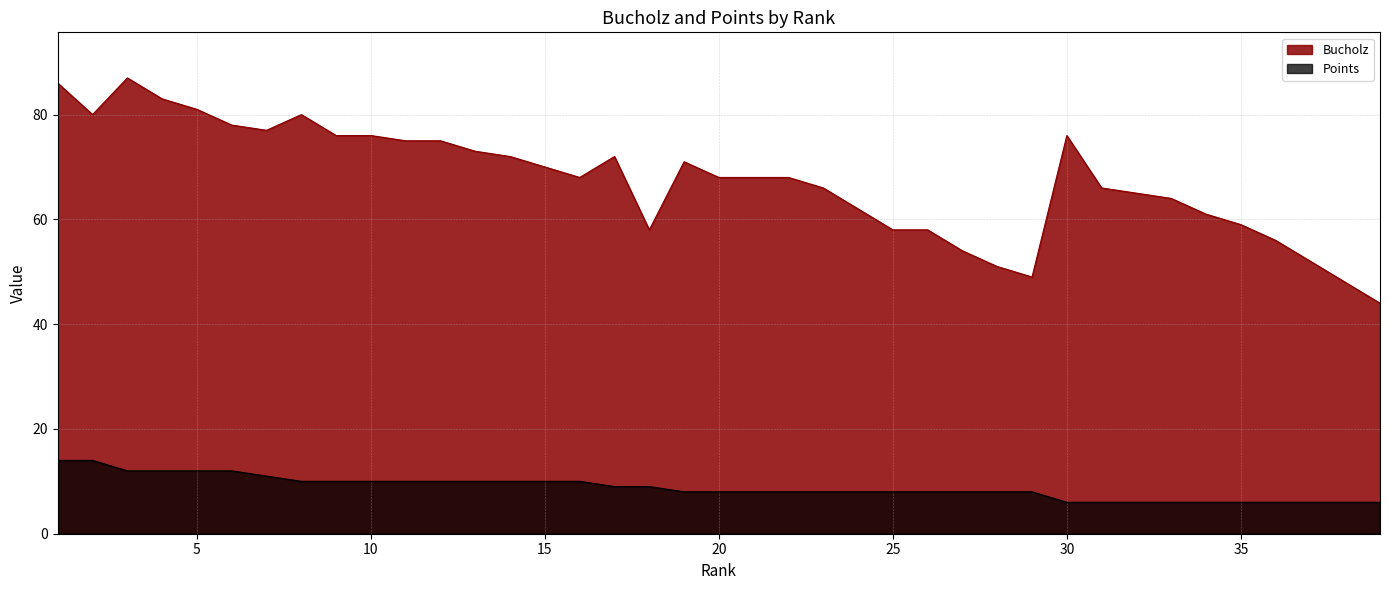

What are all the series names shown in the legend?

Bucholz, Points